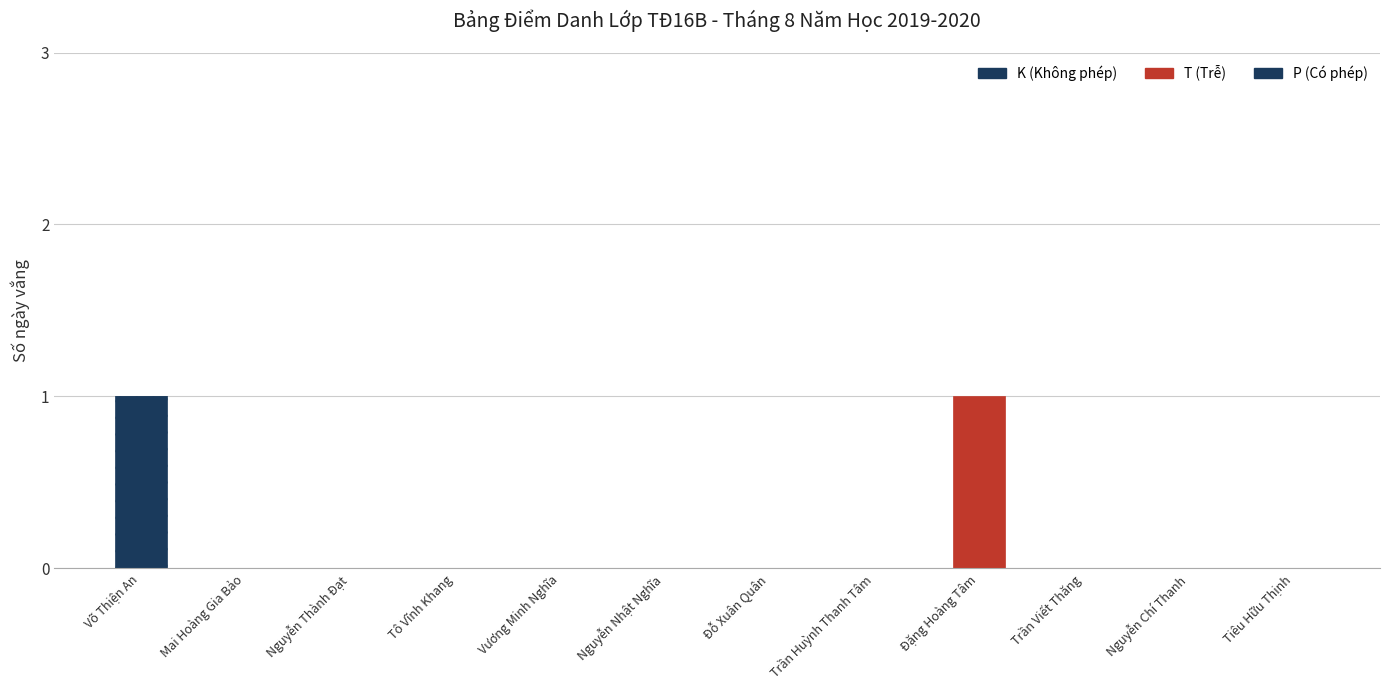

Is it true that T (Trễ) equals 0 at Nguyễn Chí Thanh?

False